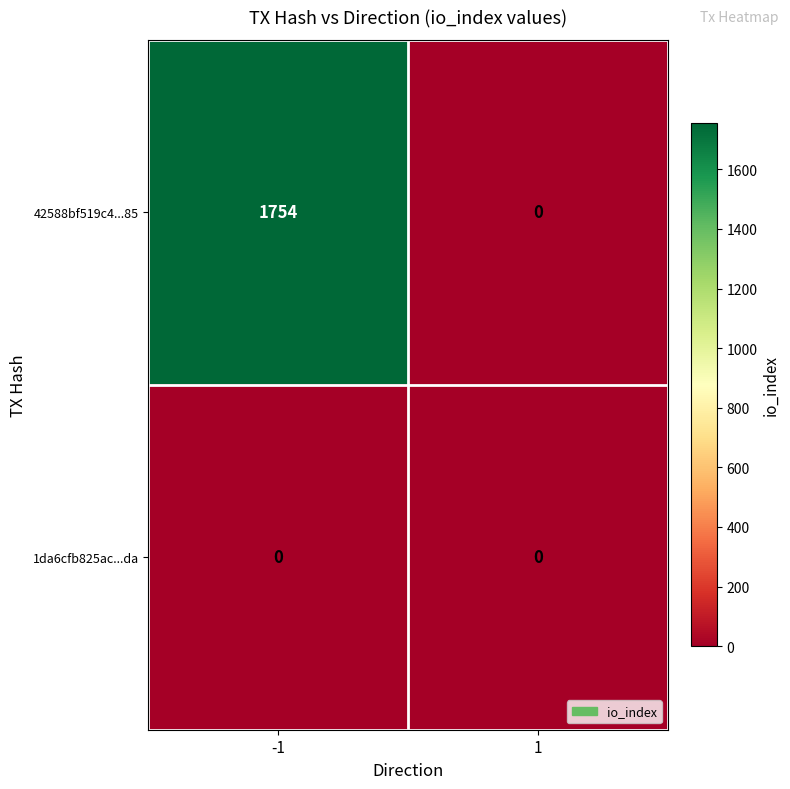

List the series in order of their overall mean, lowest first.

1da6cfb825ac...da, 42588bf519c4...85